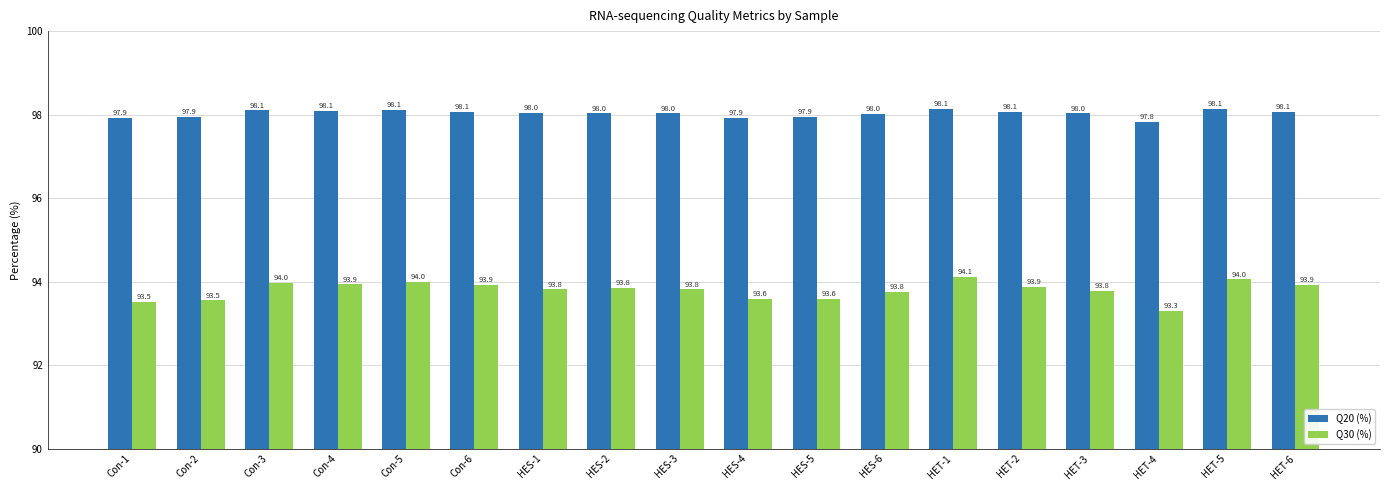

What is the sum of the Q20 (%) values at HET-5 and HET-3?

196.2